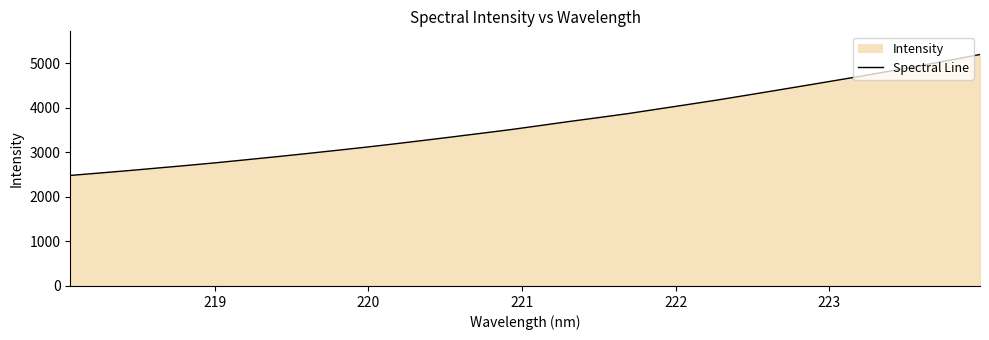

What is the maximum value shown in the chart?

5202.5